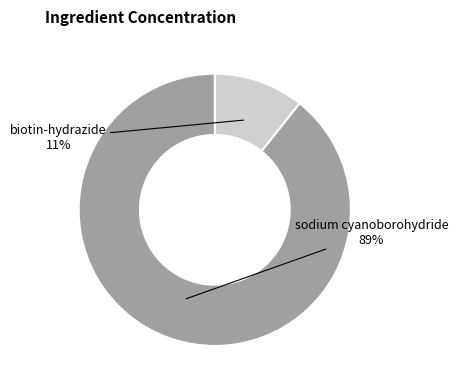

To the nearest percent, what is the average slice percentage?

50%